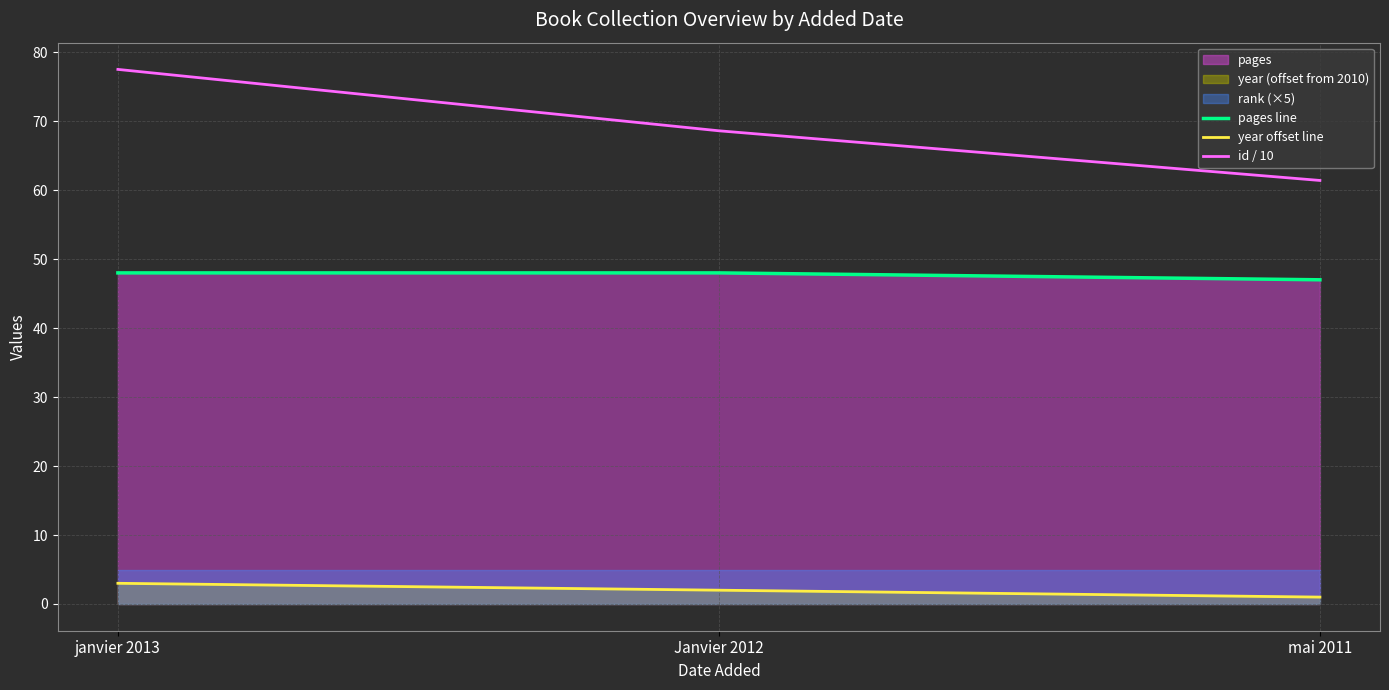

What is the difference between the maximum and second lowest values in the id / 10 series?

8.9